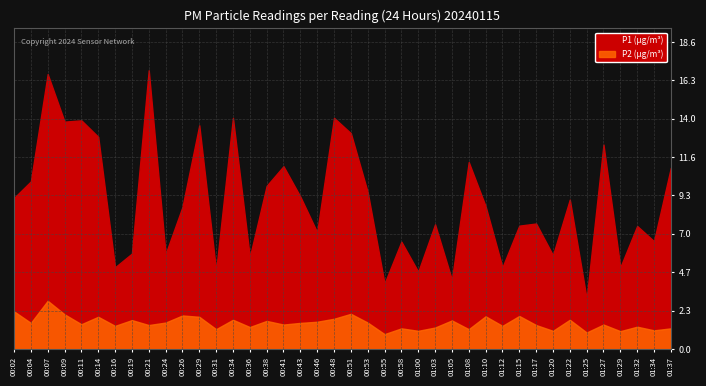

What is the label of the 26th point from the right?

00:36